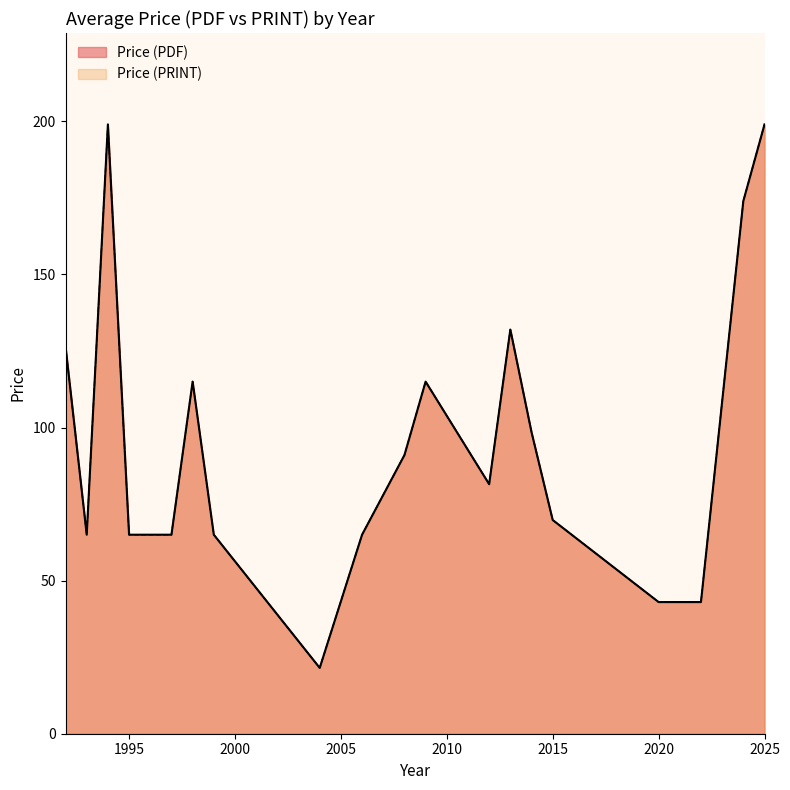

Does the chart have visible grid lines?

No